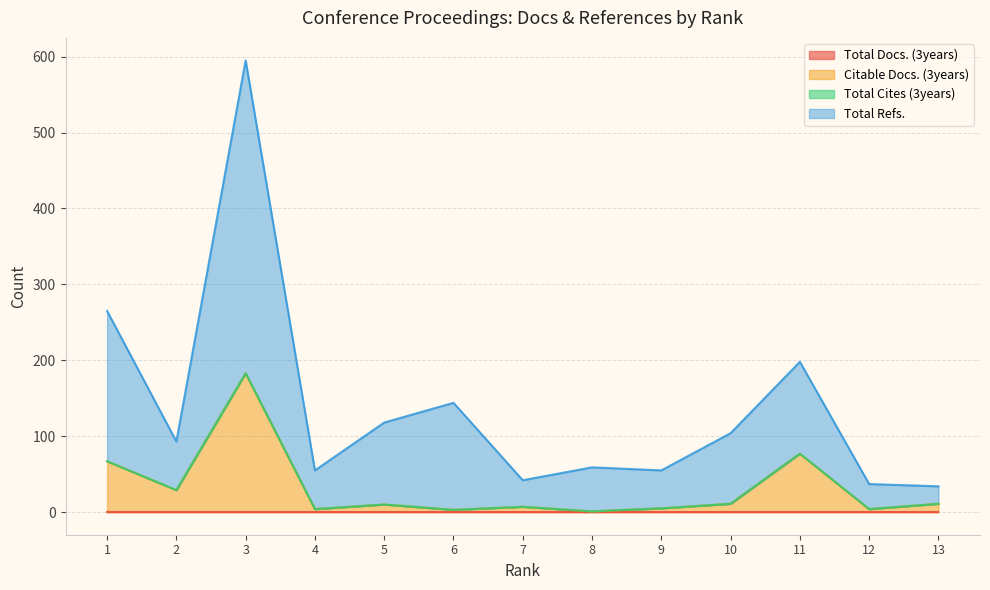

At which label is Total Refs. closest to 314?

1